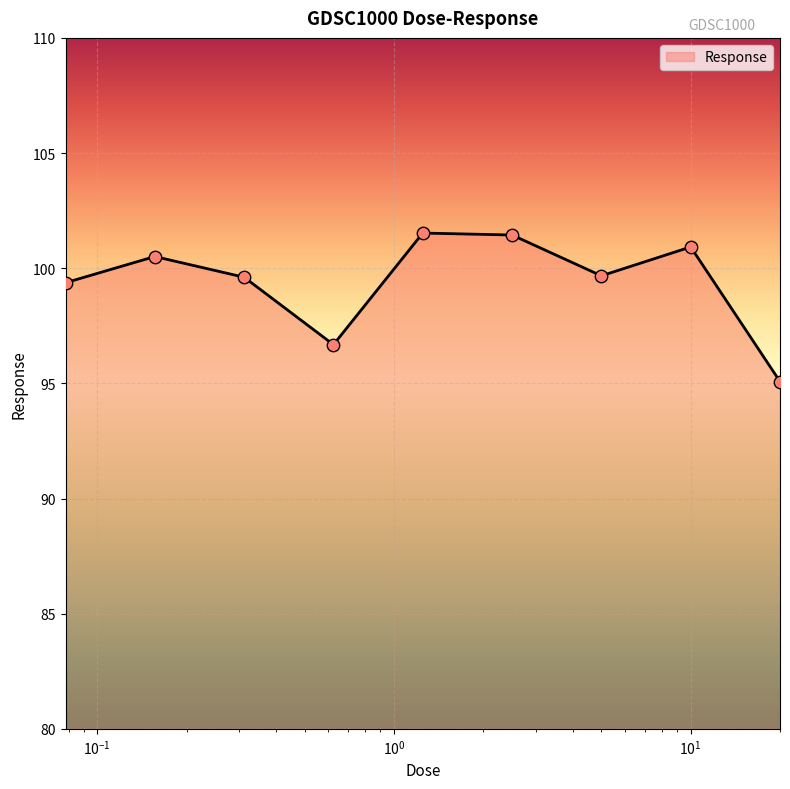

What is the difference between the maximum and minimum values?

6.4